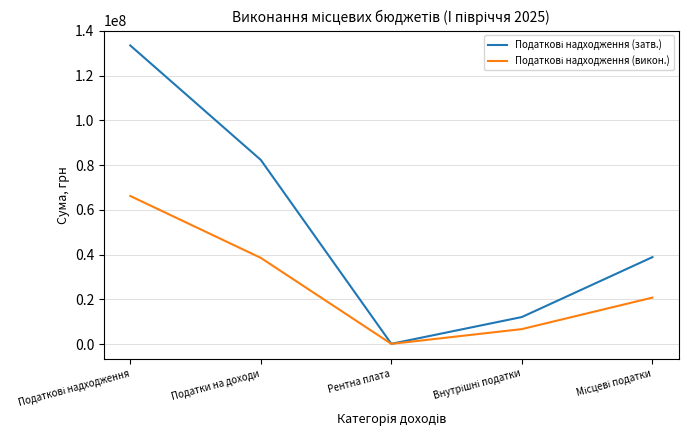

What is the maximum value shown in the chart?

133522380.0